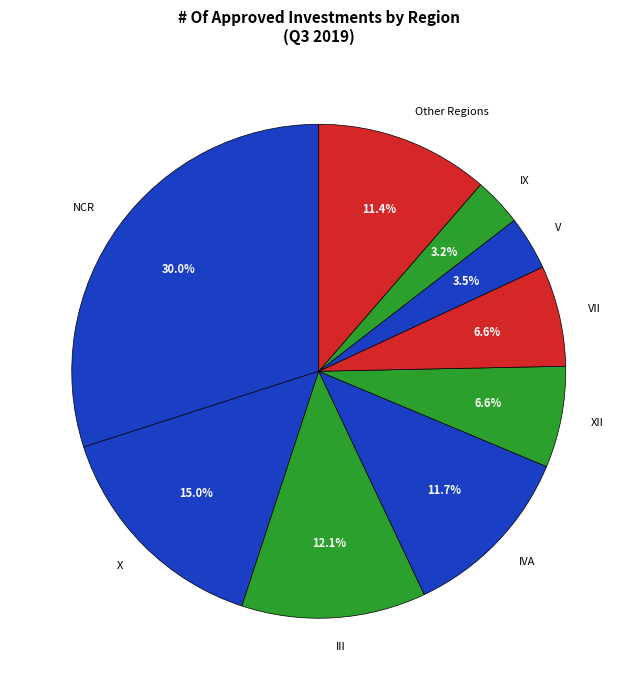

Does any single category account for the majority?

No